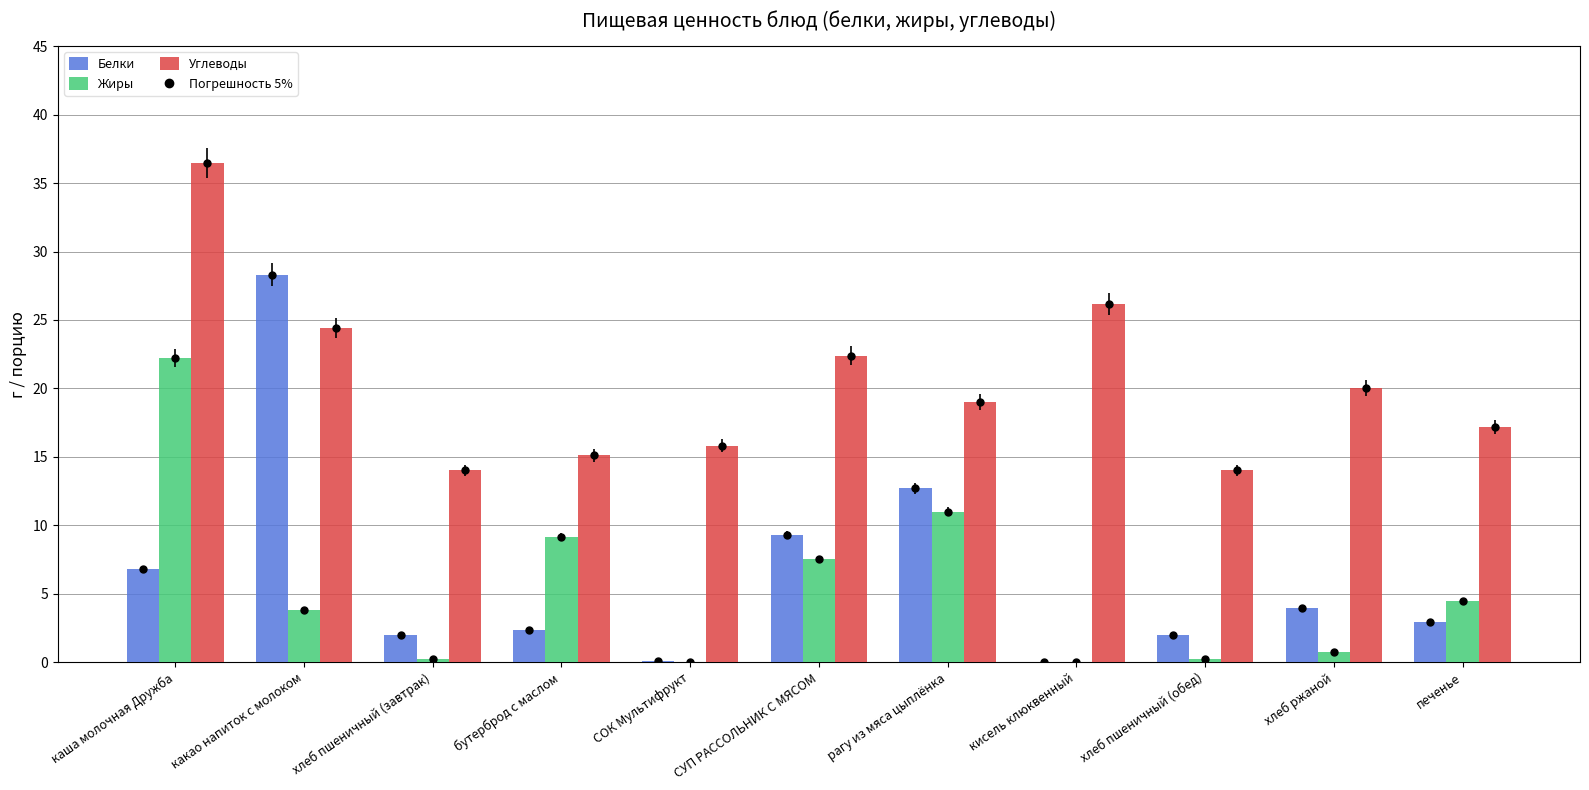

Which series has the largest total across all categories?

Углеводы